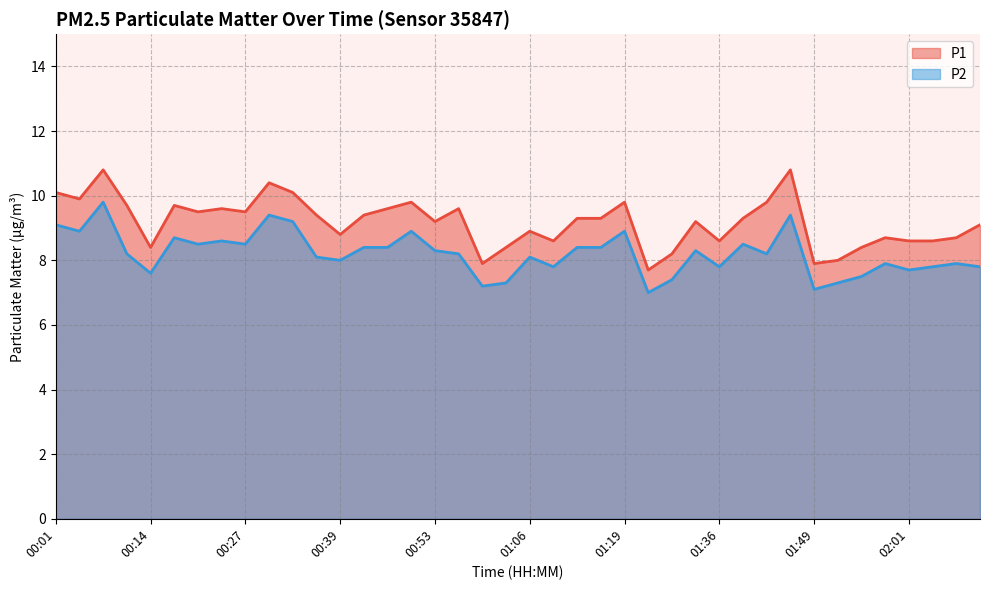

Count the number of categories in the chart.

40